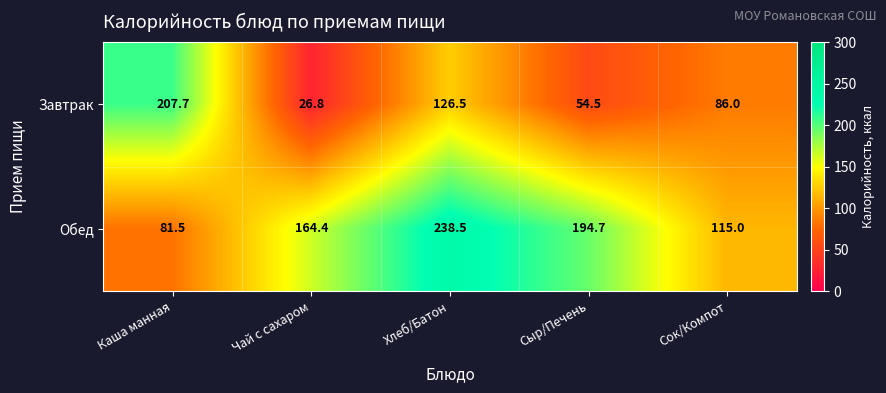

Reading left to right, what are all the values shown in this chart?

Завтрак: 207.7	26.8	126.5	54.5	86.0
Обед: 81.5	164.4	238.5	194.7	115.0